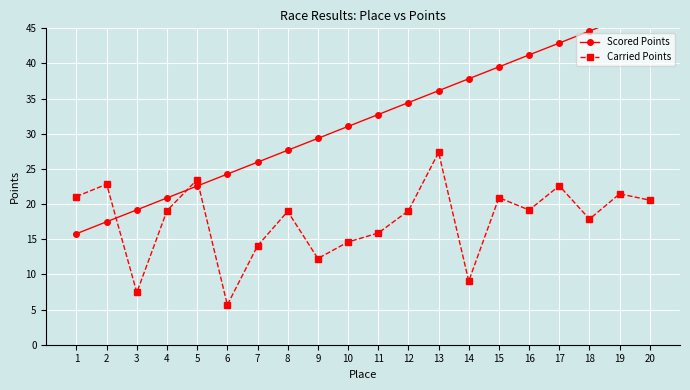

How many times do Scored Points and Carried Points cross each other?

3